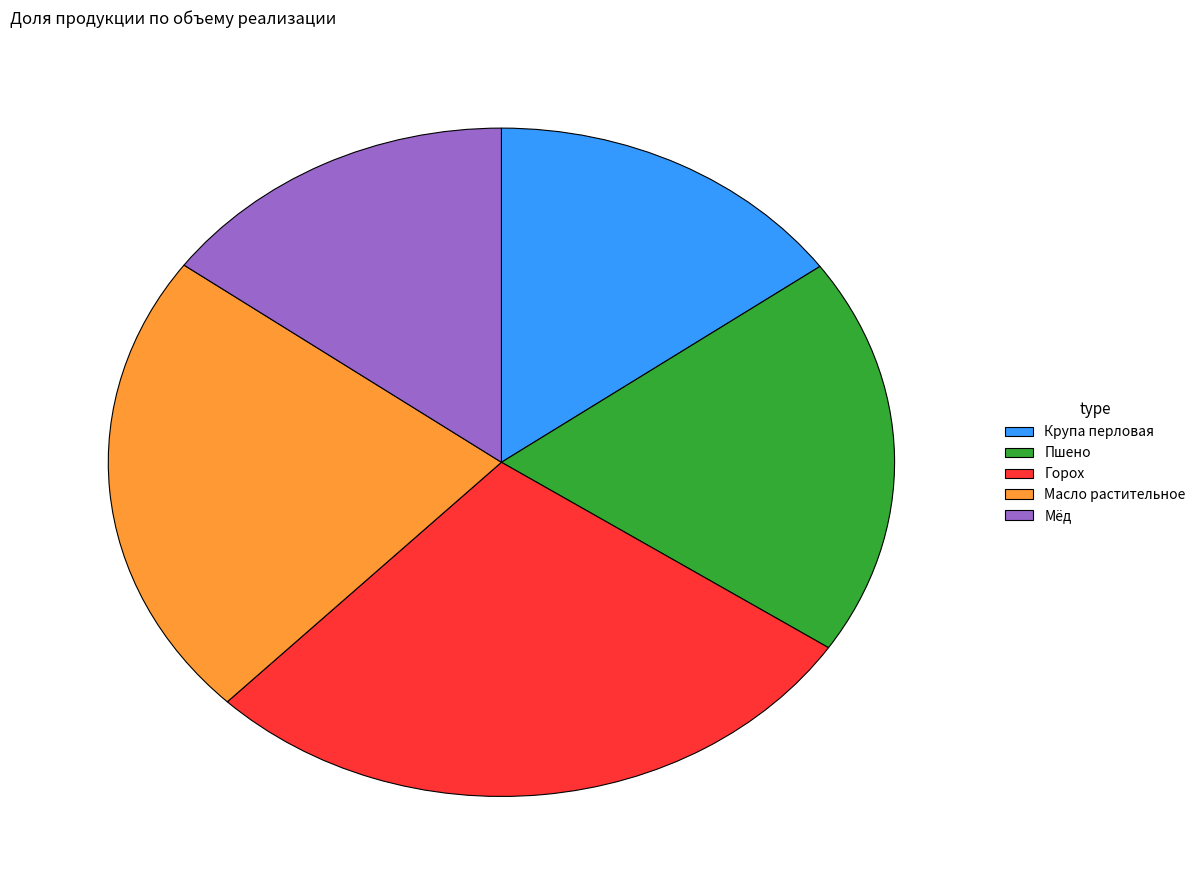

Do Мёд and Масло растительное together represent more than half of the pie?

No